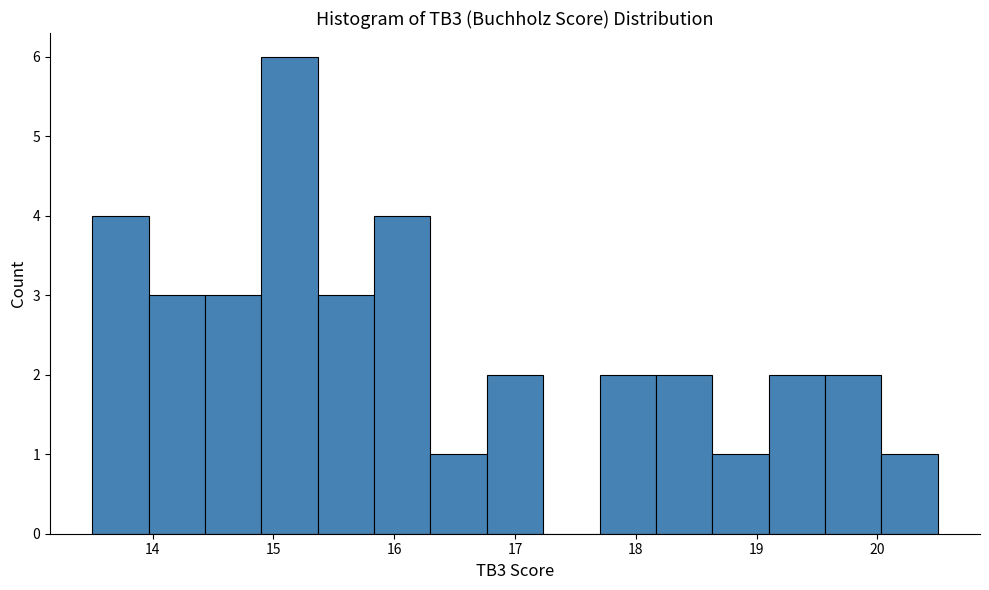

Over which range of the x-axis is the bar tallest?

14.9 to 15.4